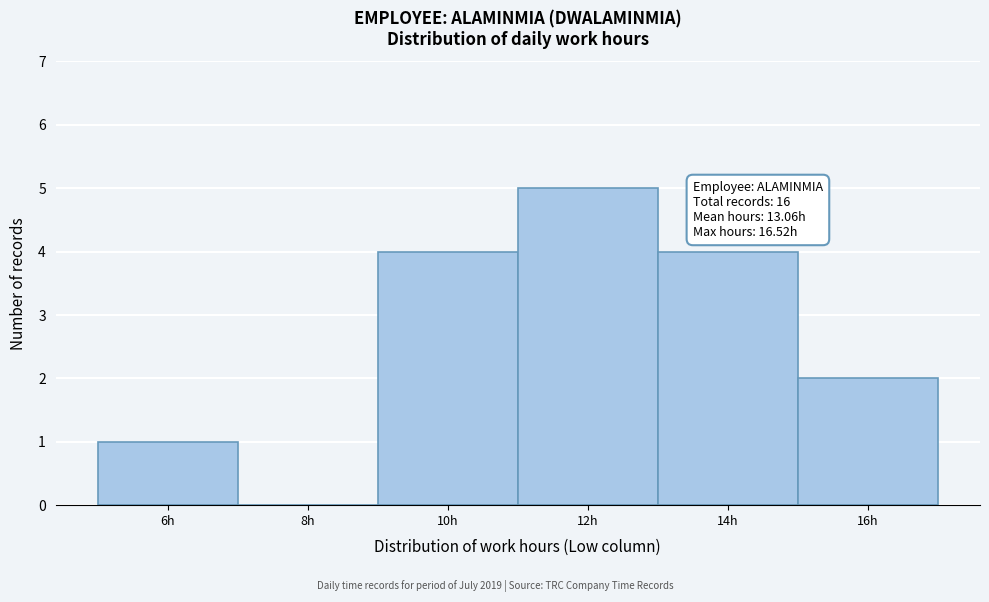

Reading left to right, transcribe all the data shown in this chart.

6h=1	8h=0	10h=4	12h=5	14h=4	16h=2